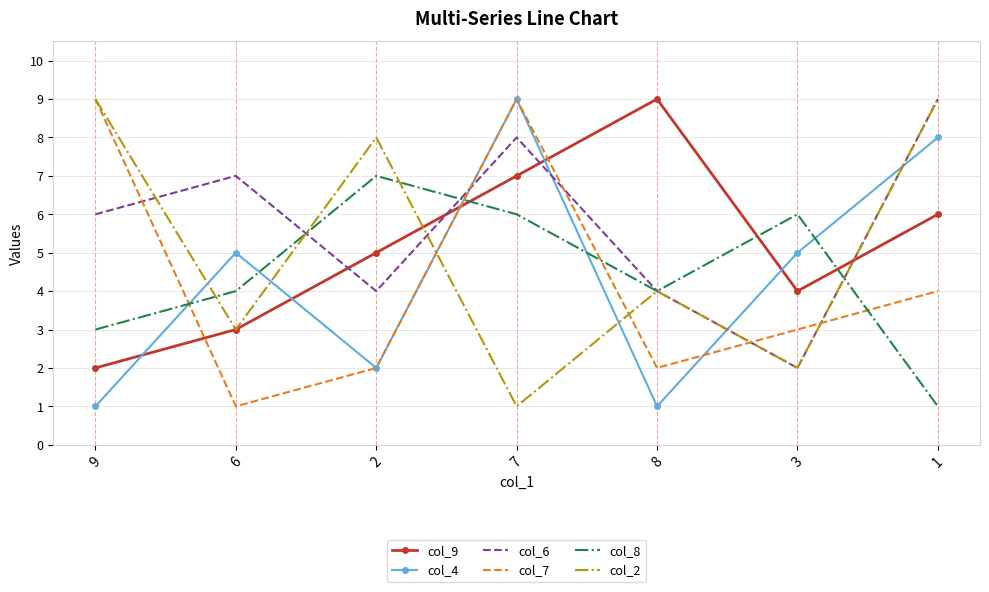

At which category does col_7 reach its first local valley?

6